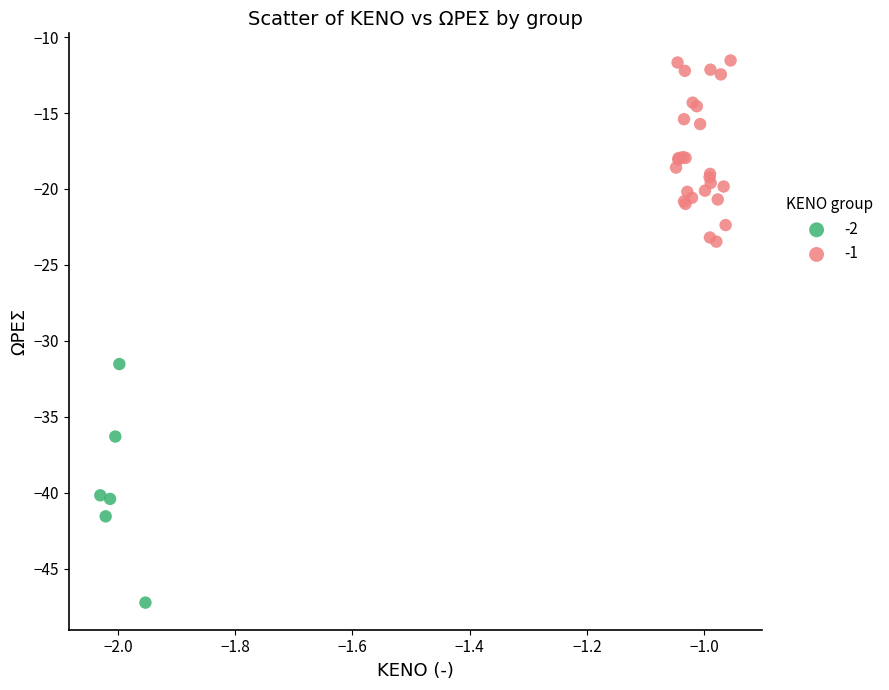

What are all the series names shown in the legend?

-2, -1